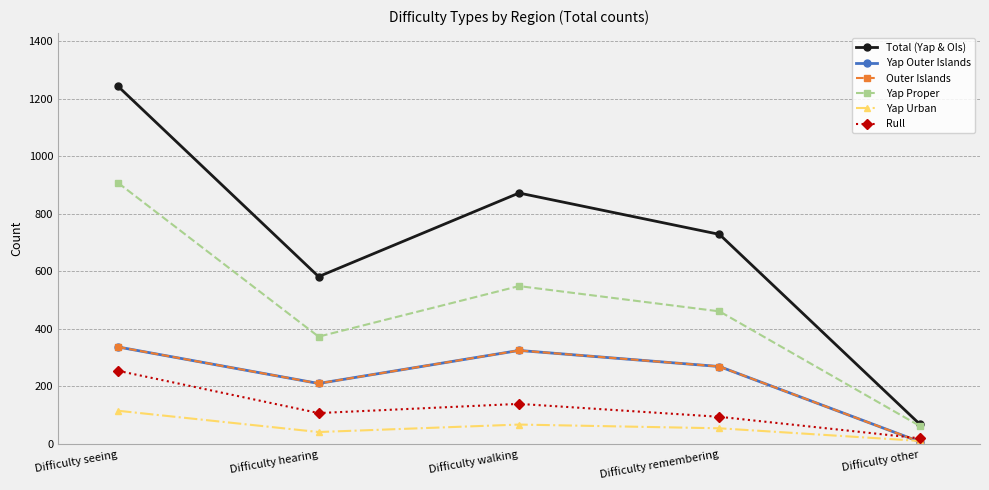

What is the sum of the Total (Yap & OIs) values at Difficulty other and Difficulty remembering?

795